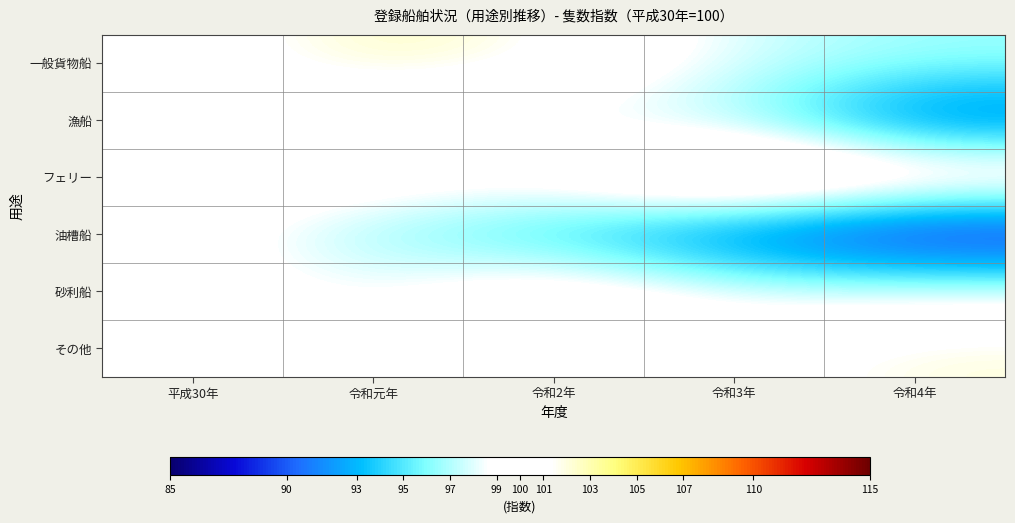

Rank the series by their maximum value, from highest to lowest.

フェリー, 一般貨物船, その他, 砂利船, 漁船, 油槽船